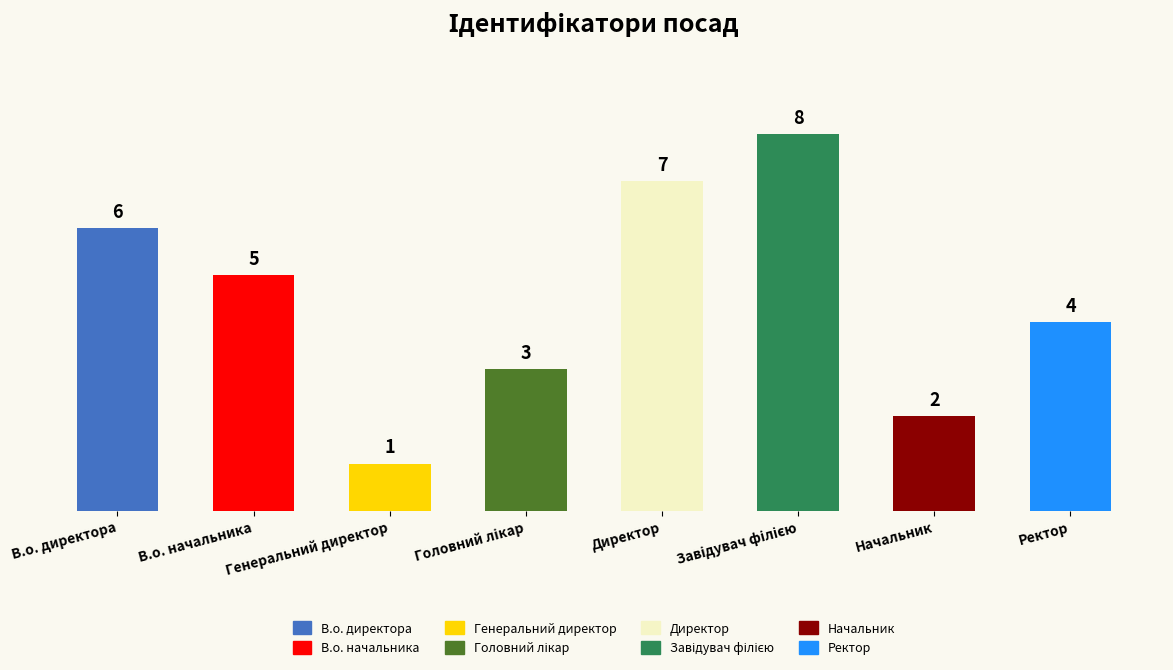

Is it true that the value at В.о. директора is 2?

False